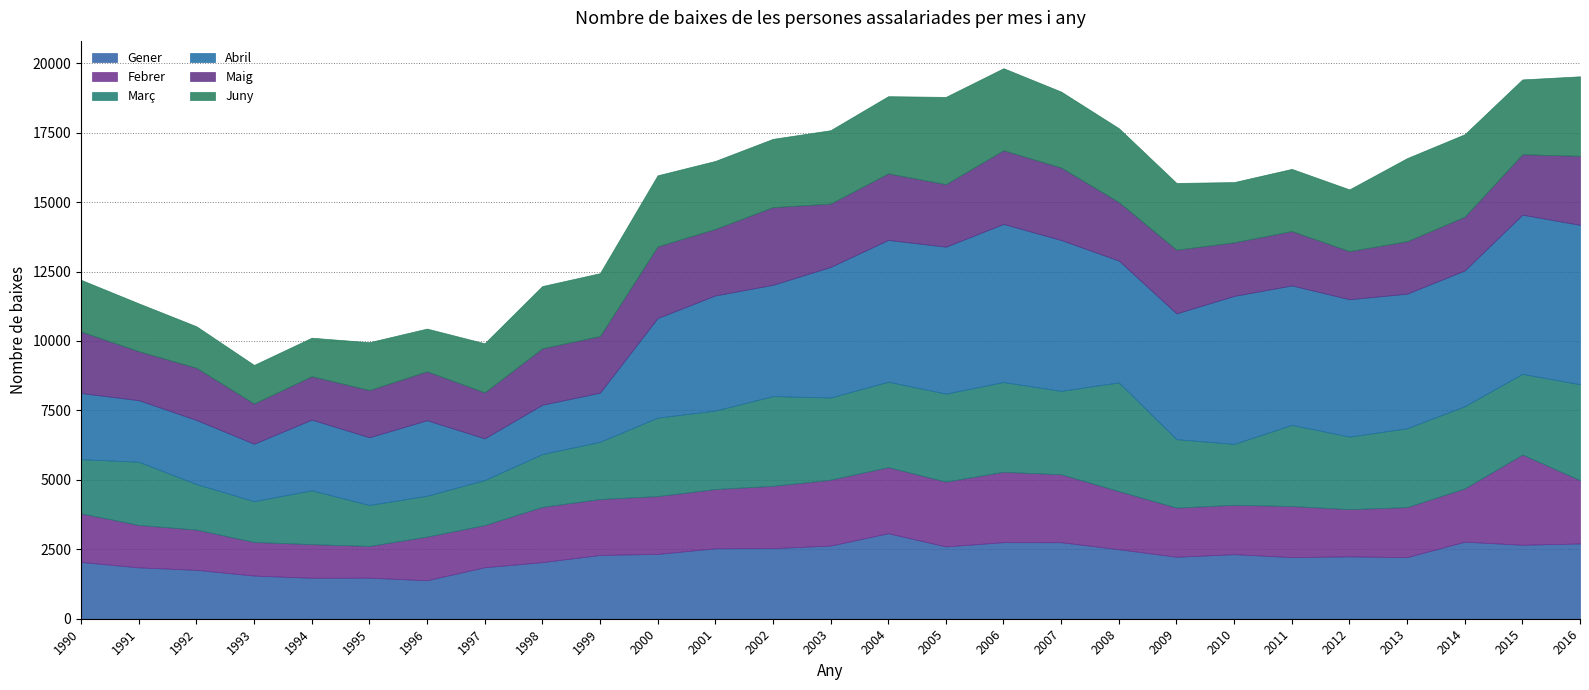

Reading left to right, transcribe all the data shown in this chart.

Gener: 2044	1849	1760	1554	1475	1478	1386	1855	2038	2296	2334	2536	2542	2634	3079	2603	2757	2754	2503	2231	2324	2219	2245	2219	2775	2663	2710
Febrer: 1751	1529	1450	1211	1211	1144	1572	1518	1990	2015	2082	2134	2243	2372	2379	2335	2534	2447	2091	1770	1778	1840	1701	1801	1918	3250	2278
Març: 1949	2275	1637	1467	1936	1475	1470	1620	1900	2059	2823	2824	3231	2957	3075	3166	3229	3002	3914	2463	2193	2920	2612	2838	2960	2903	3453
Abril: 2382	2215	2309	2068	2546	2436	2718	1501	1775	1768	3586	4145	4005	4701	5105	5290	5693	5431	4387	4529	5328	5020	4944	4845	4887	5731	5739
Maig: 2214	1765	1881	1450	1564	1701	1763	1656	2034	2040	2580	2395	2798	2282	2397	2252	2655	2609	2105	2292	1930	1958	1733	1889	1936	2176	2486
Juny: 1861	1721	1493	1387	1385	1722	1537	1767	2240	2262	2559	2447	2457	2642	2777	3141	2952	2734	2660	2404	2167	2238	2221	2990	2967	2693	2862